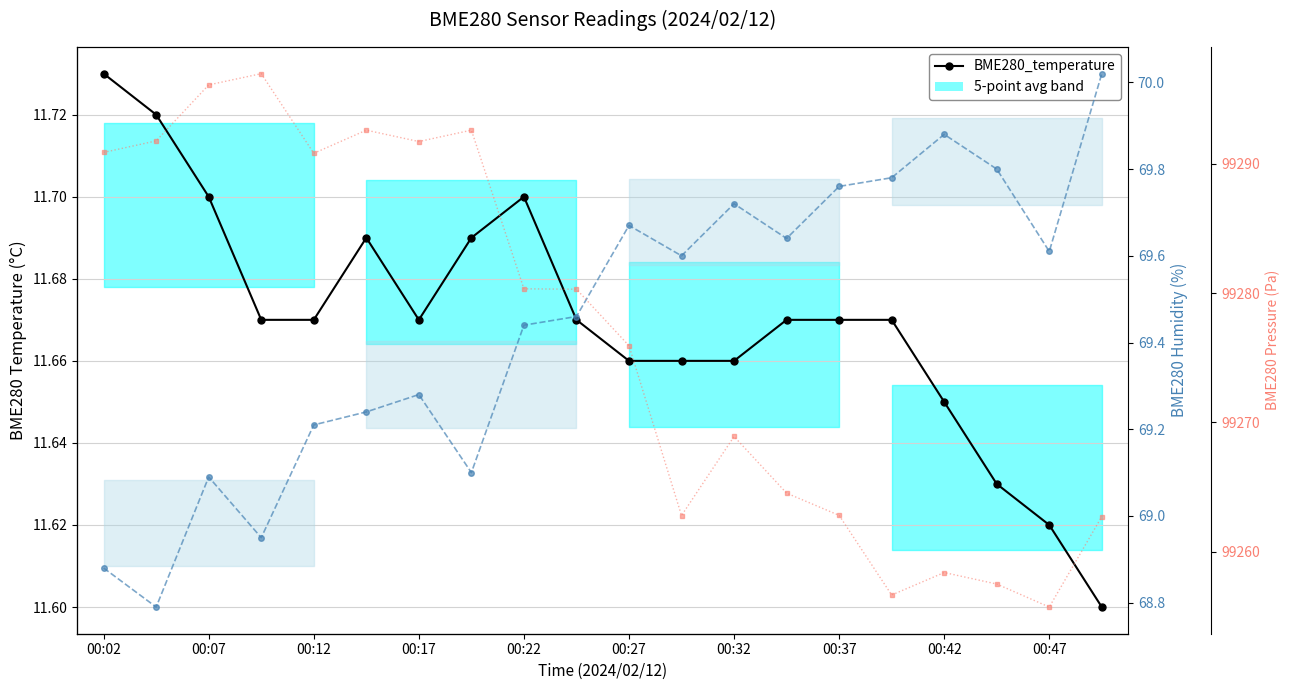

What is the difference between the maximum and minimum values in the BME280_humidity series?

1.2